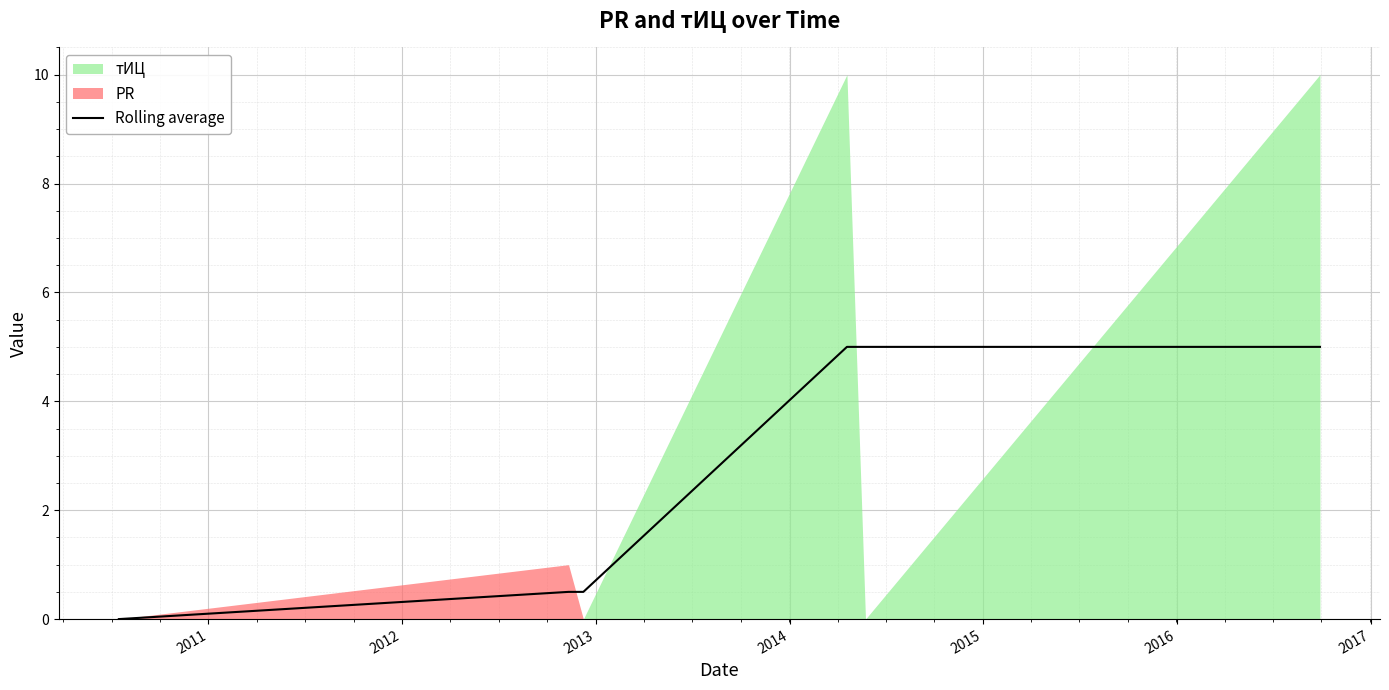

Does the chart display data point markers on the line(s)?

No